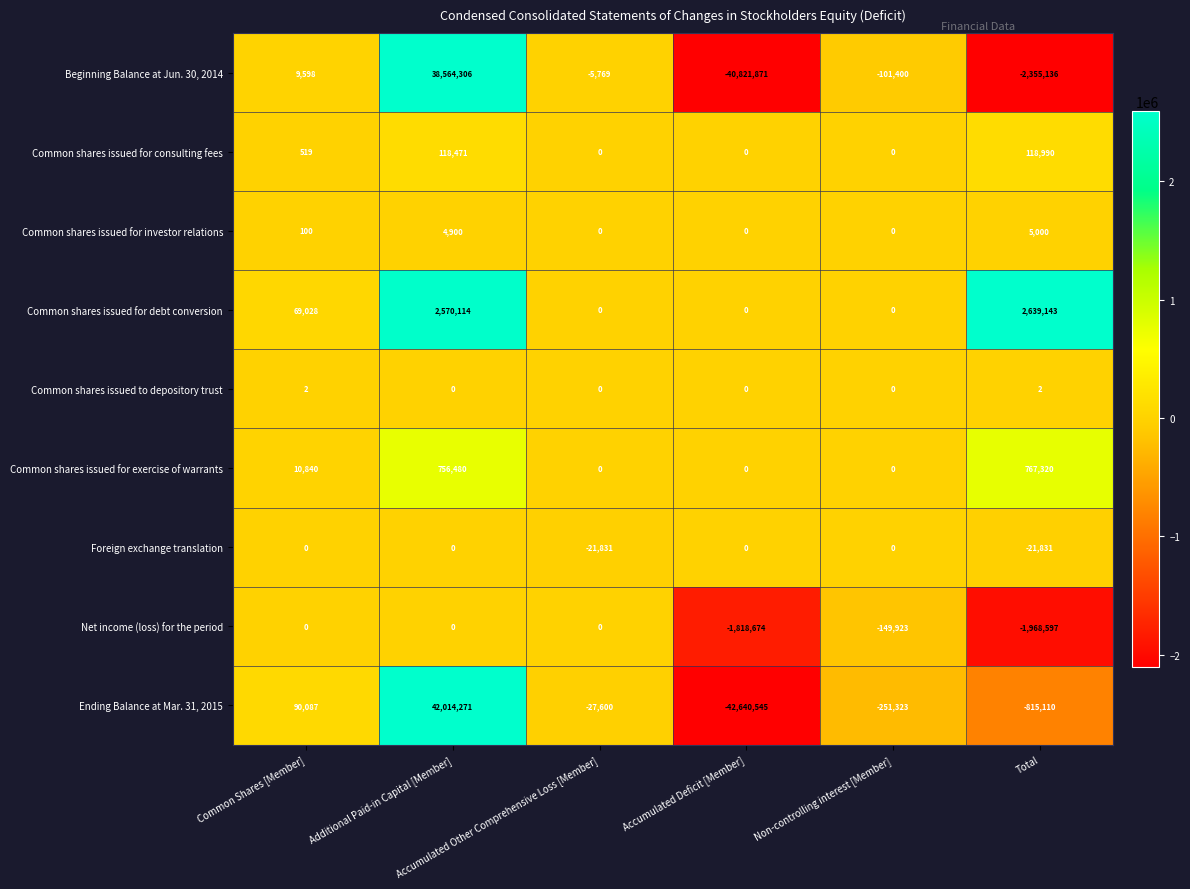

Which series has the largest range (max minus min)?

Ending Balance at Mar. 31, 2015